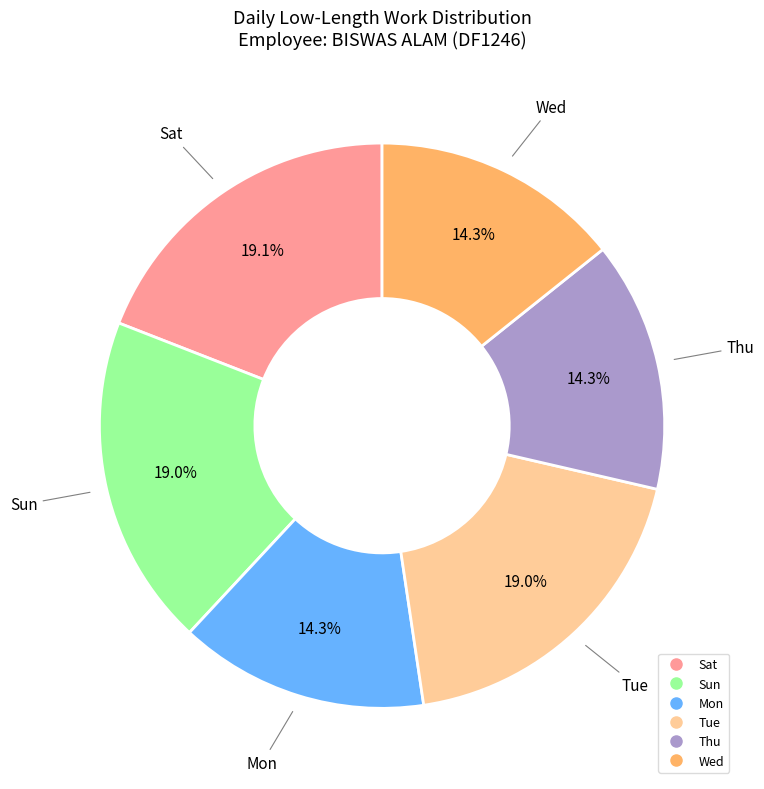

Is there any slice that represents more than half of the pie?

No